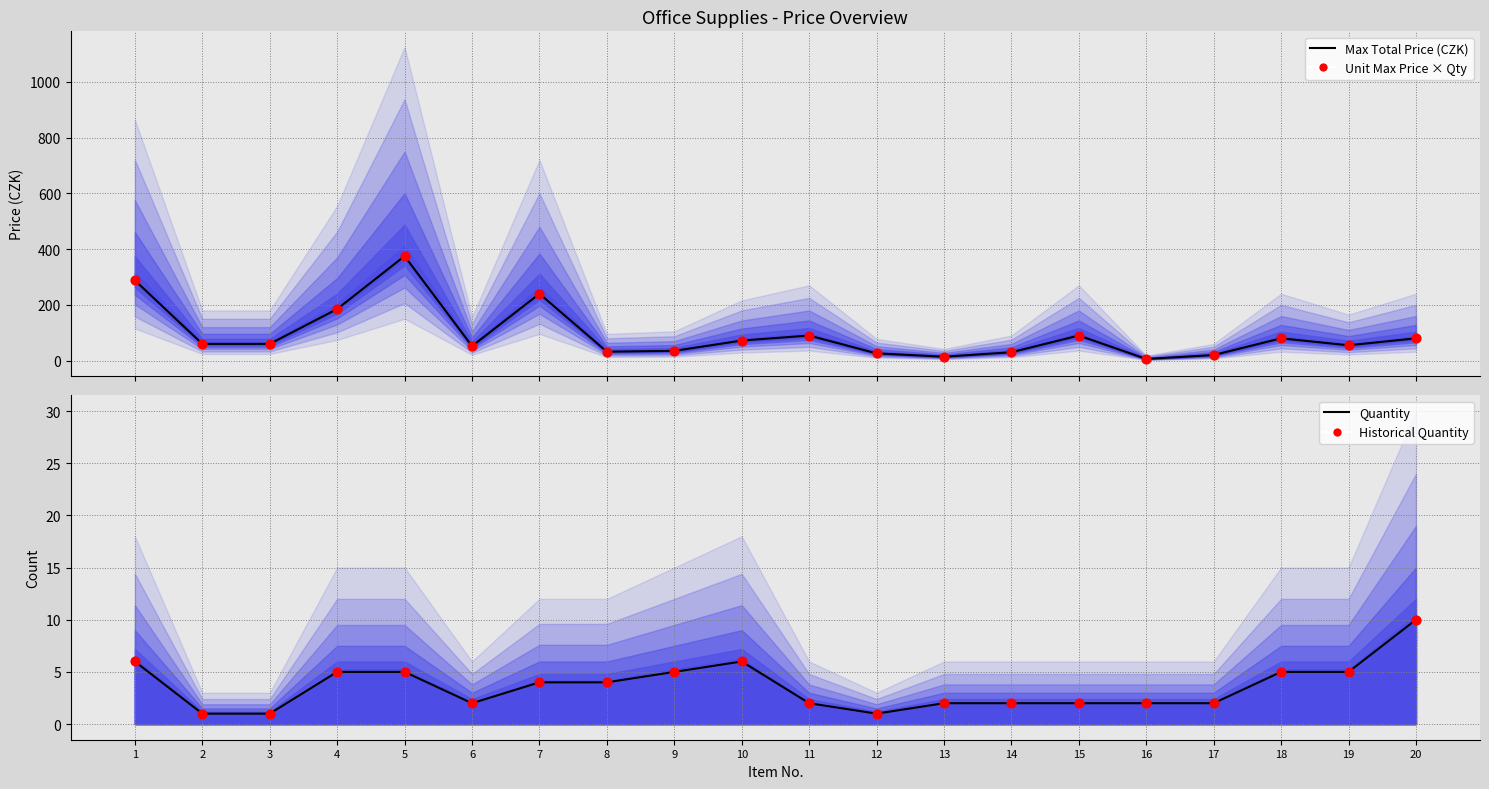

Which series has the largest total across all categories?

Max Total Price (CZK)